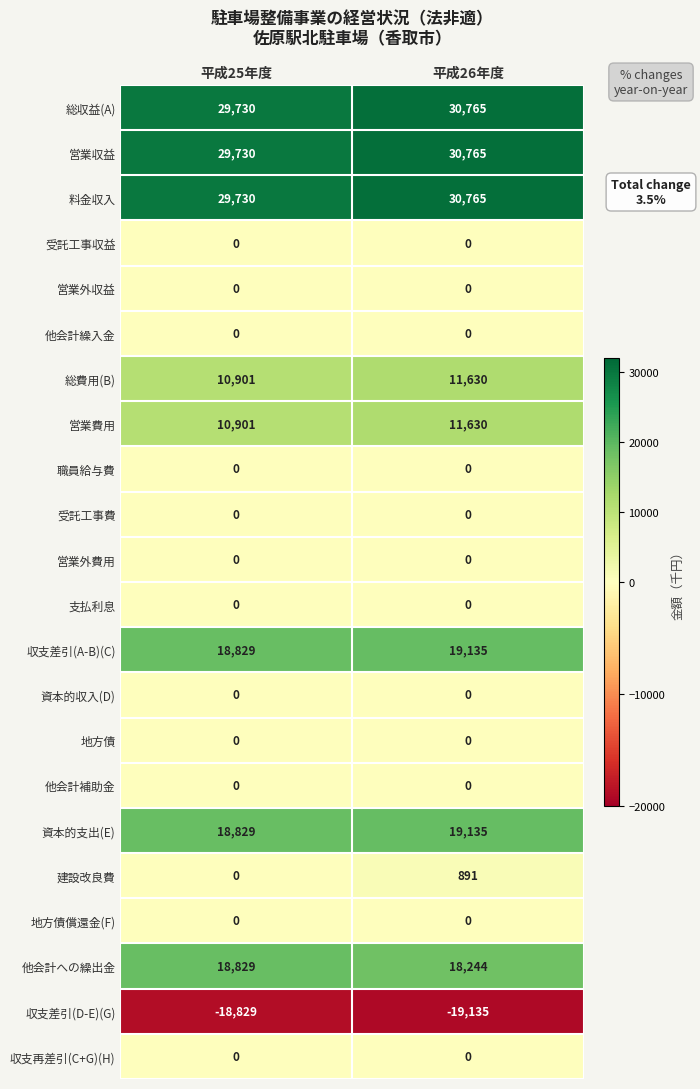

What is the approximate value of 料金収入 at 平成25年度, to the nearest 10?

29730